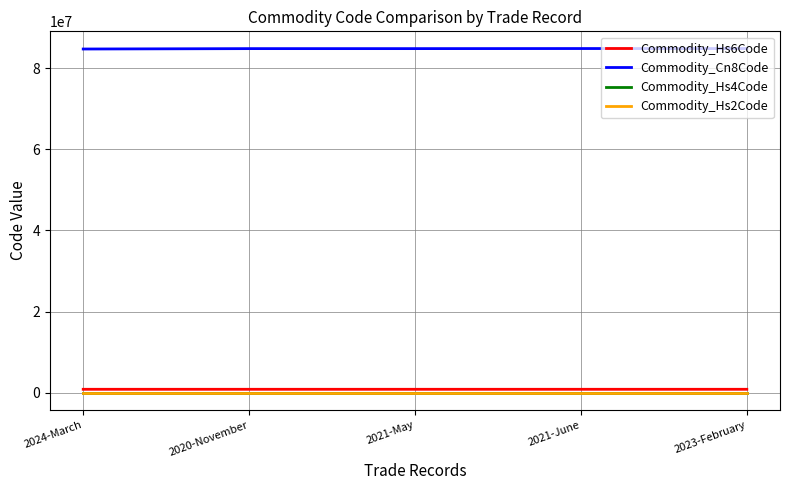

What is the average value of the Commodity_Hs2Code series?

84